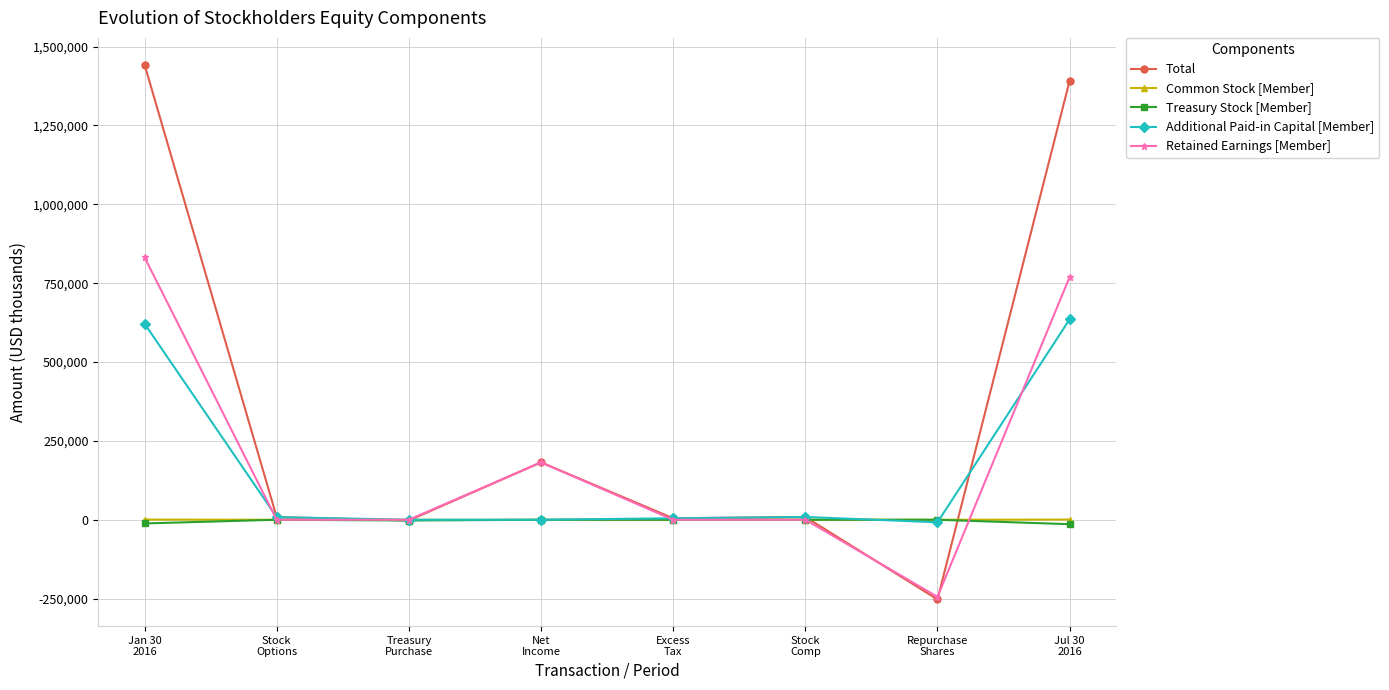

Which series changed the most between Jan 30
2016 and Excess
Tax?

Total